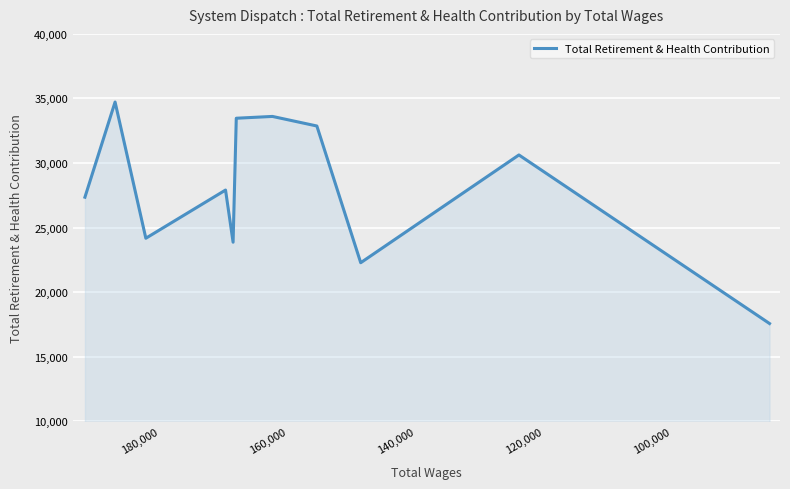

Reading left to right, what are all the values shown in this chart?

27356	34724	24177	27909	23870	33469	33609	32868	22282	30626	17573